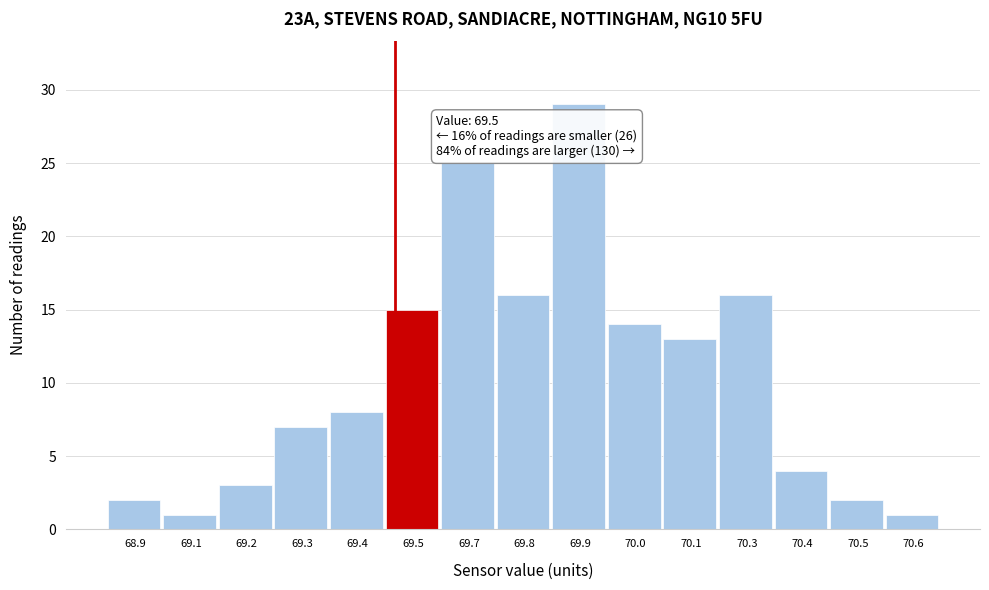

Reading left to right, extract all data points from this chart.

68.9=2	69.1=1	69.2=3	69.3=7	69.4=8	69.5=15	69.7=25	69.8=16	69.9=29	70.0=14	70.1=13	70.3=16	70.4=4	70.5=2	70.6=1